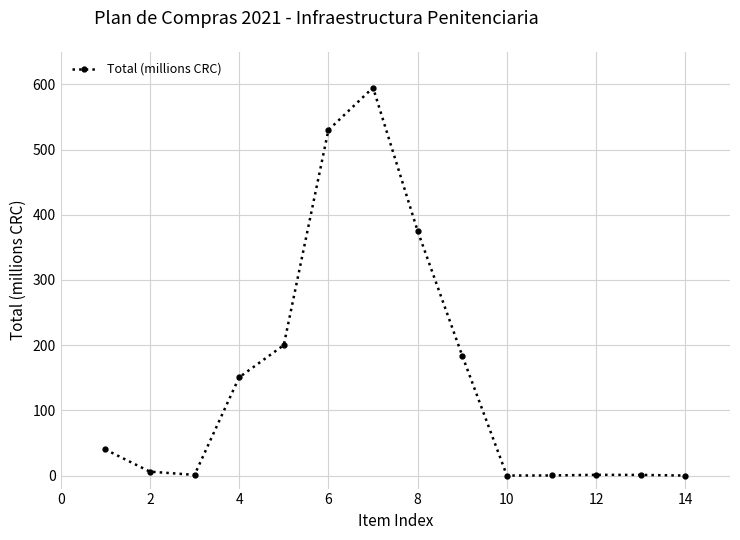

What is the difference between the second highest and second lowest values?

530.0